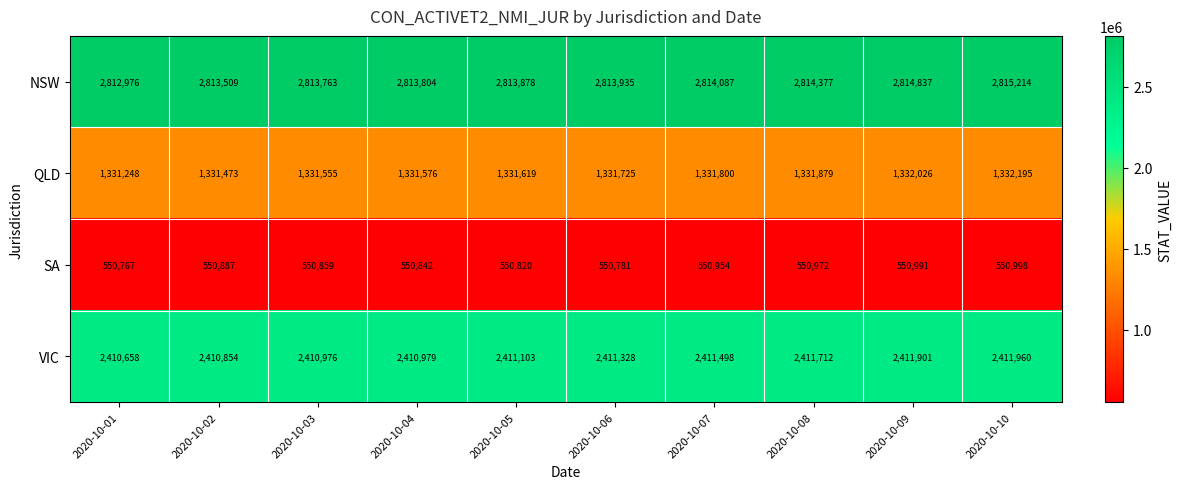

The value of NSW at 2020-10-04 is 1689539. True or false?

False